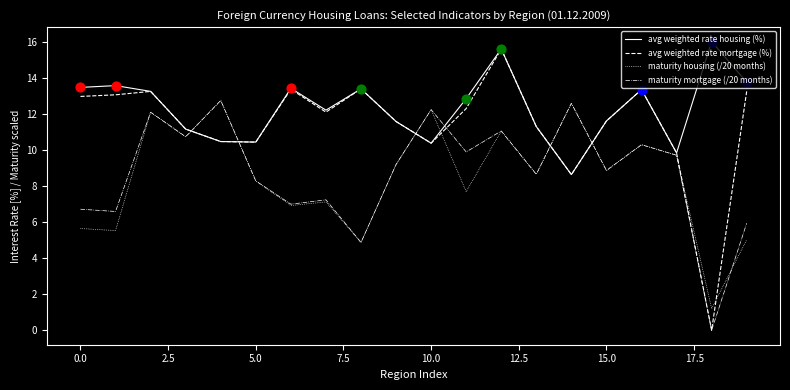

Which series has the largest total across all categories?

avg weighted rate housing (%)